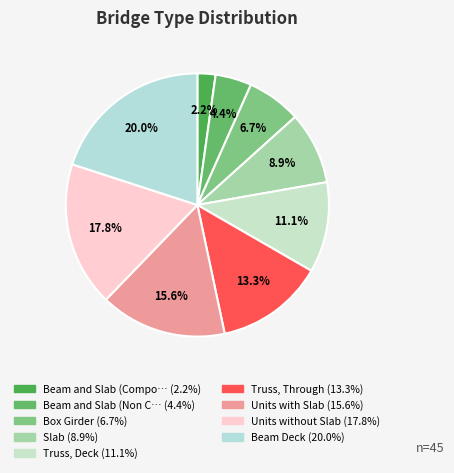

Count the number of slices in the pie.

9